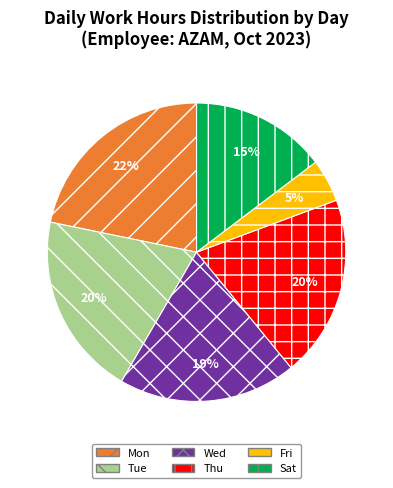

To the nearest percent, what percentage of the pie is Sat?

15%